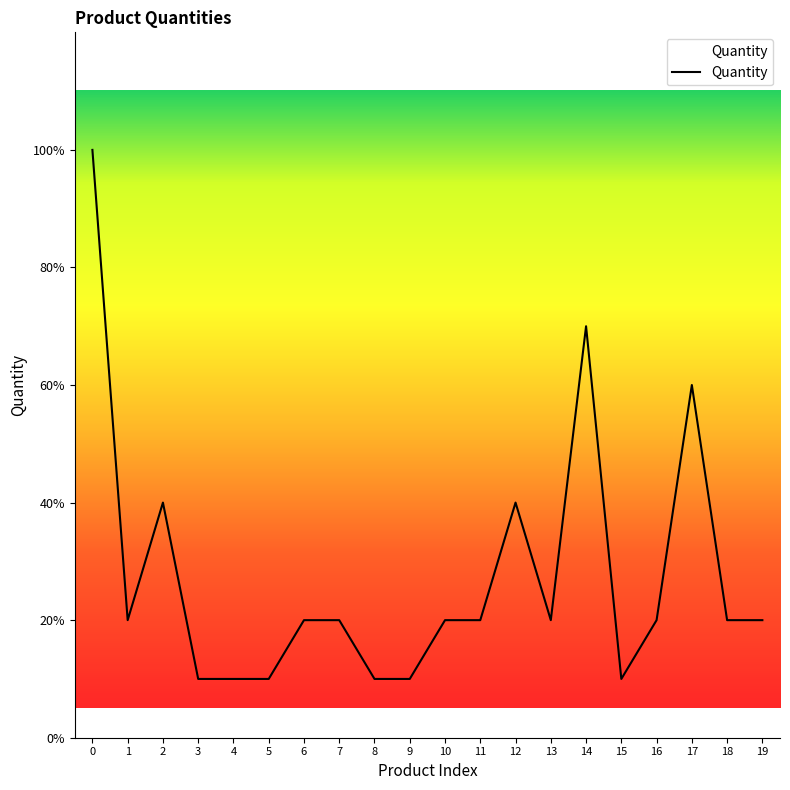

What is the average value?

3